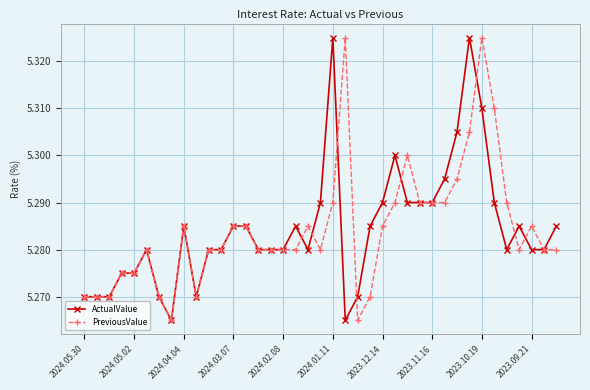

How many PreviousValue values are between 5 and 6?

39